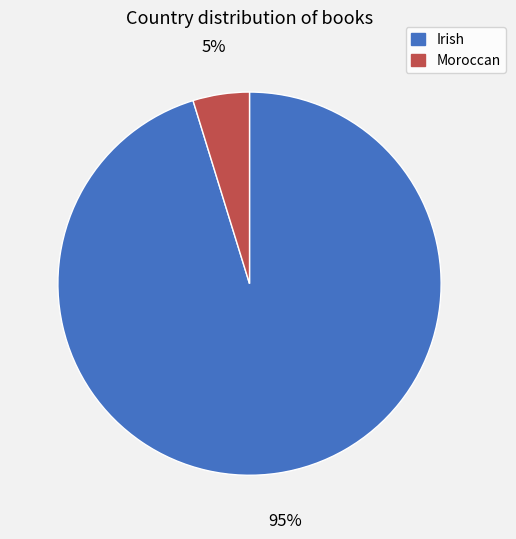

Does Irish account for over 50% of the chart?

Yes